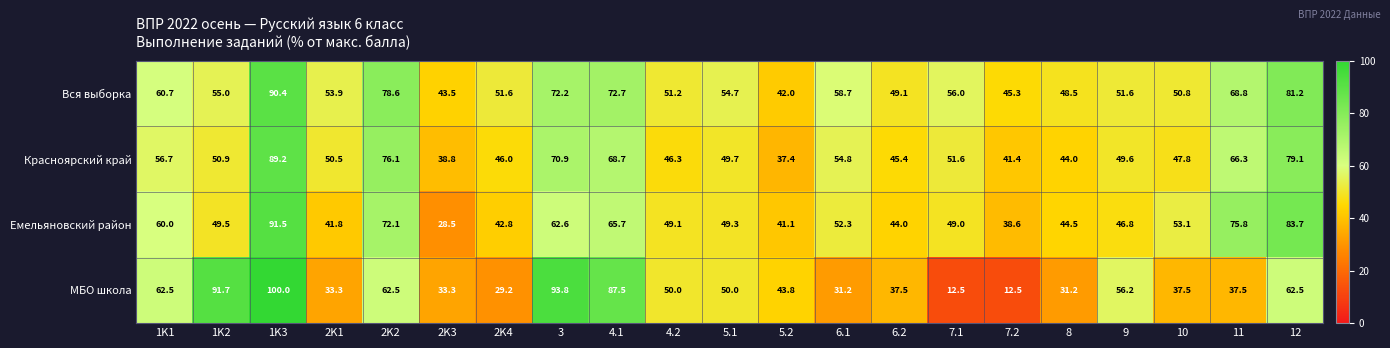

What is the minimum value shown in the chart?

12.5